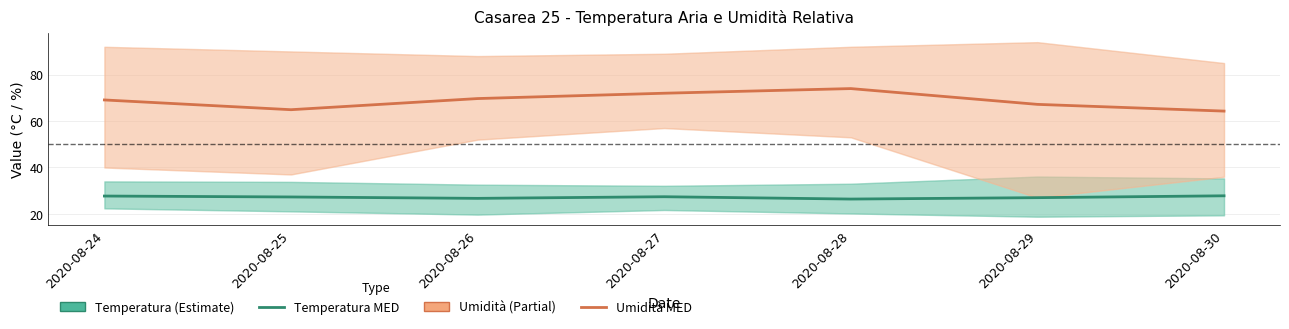

How many data points in Temperatura MED are above 27?

4